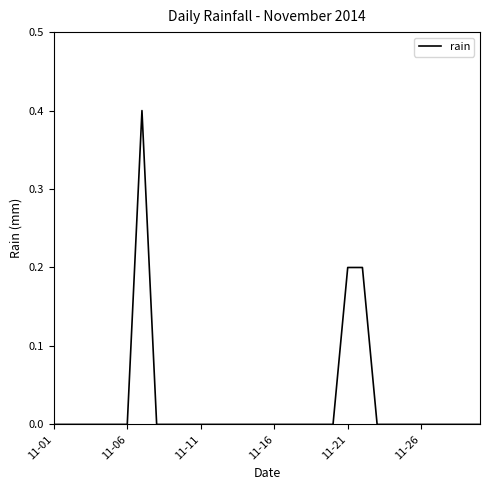

What is the greatest value displayed?

0.4